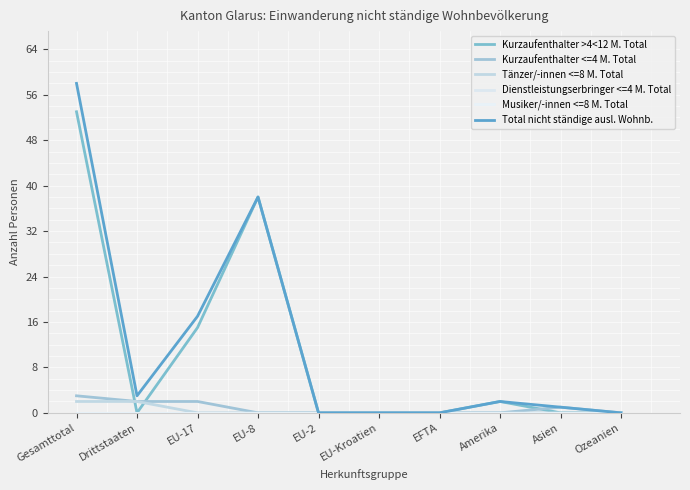

At which label does Kurzaufenthalter <=4 M. Total reach its peak?

Gesamttotal